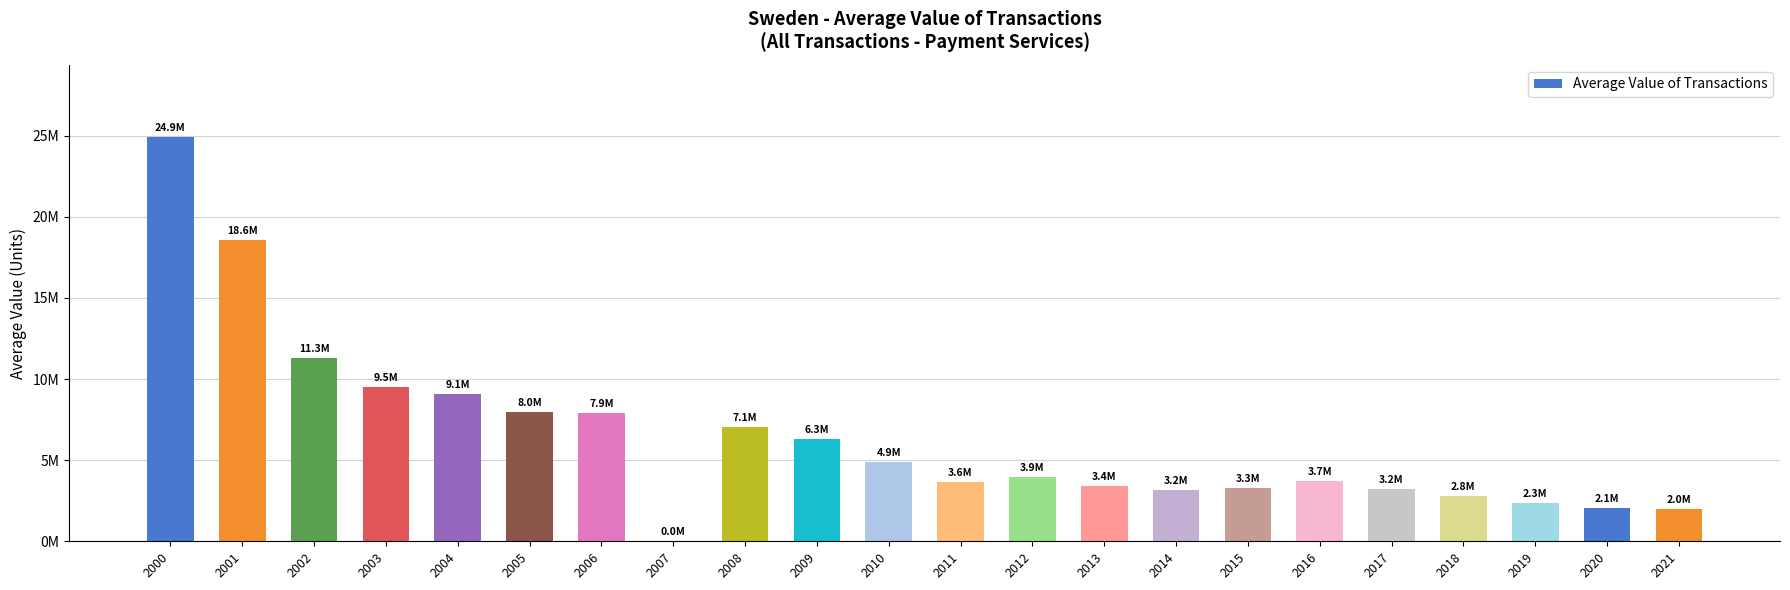

What is the maximum value shown in the chart?

24891770.4